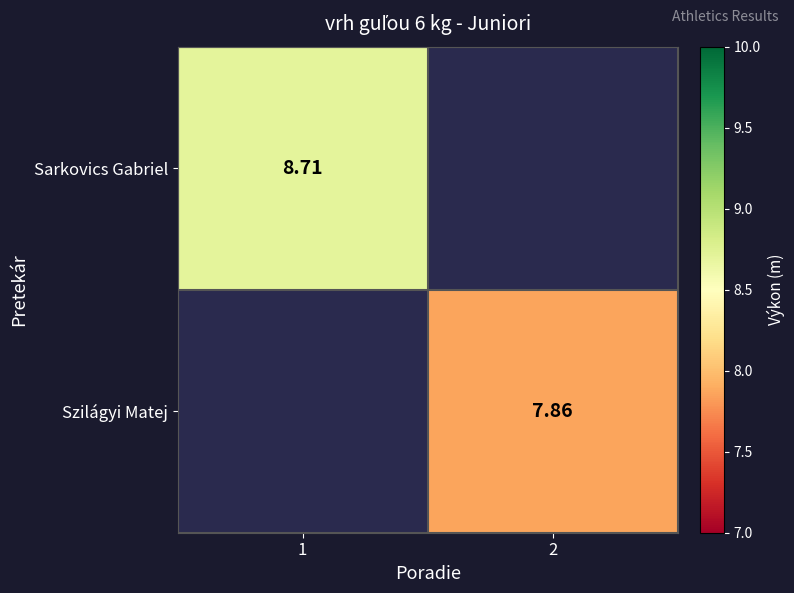

Which label corresponds to the largest value in the chart?

1